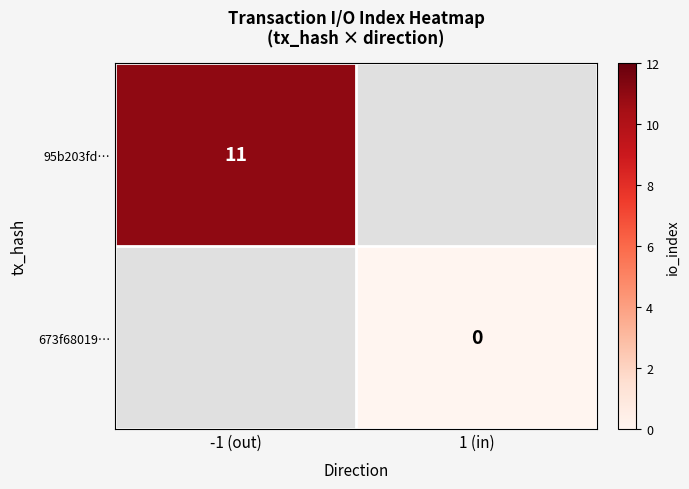

True or false: 95b203fd… has a value of 11 at -1 (out).

True